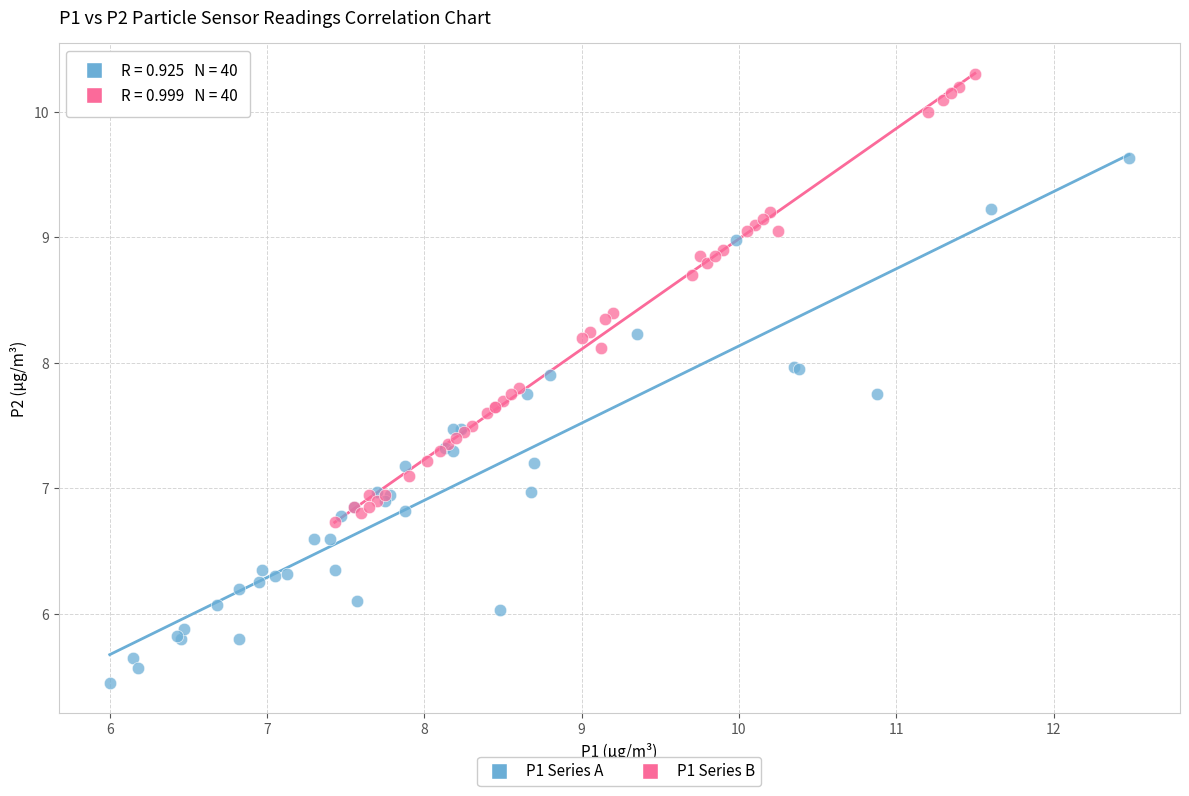

Which series contains the lowest Y value?

P1 Series A